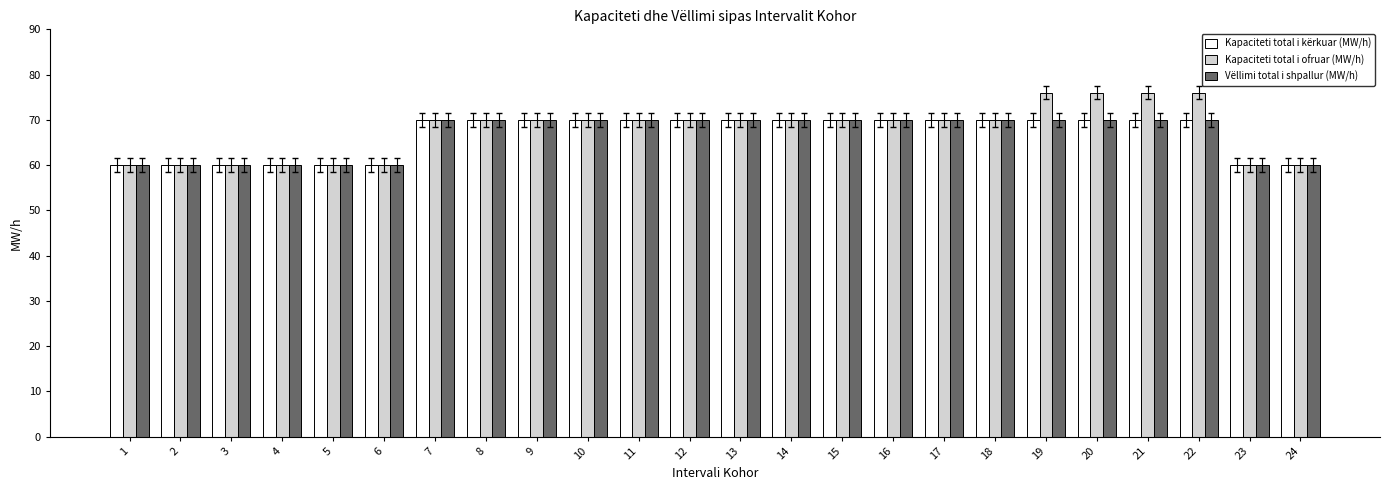

Count the Vëllimi total i shpallur (MW/h) values in the range 60 to 70.

24